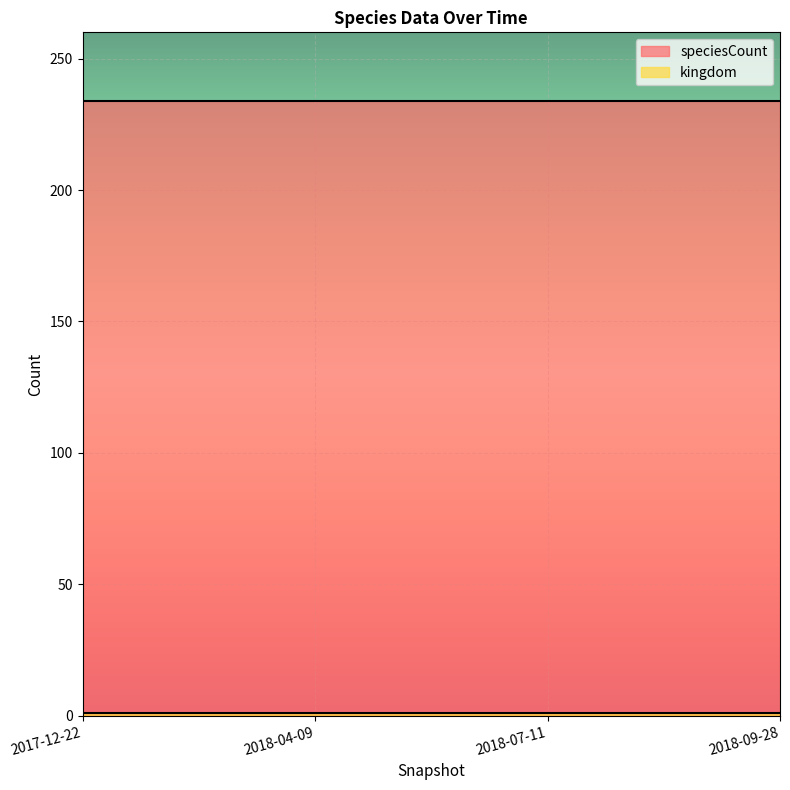

Reading left to right, extract all data points from this chart.

kingdom: 1	1	1	1
speciesCount: 234	234	234	234